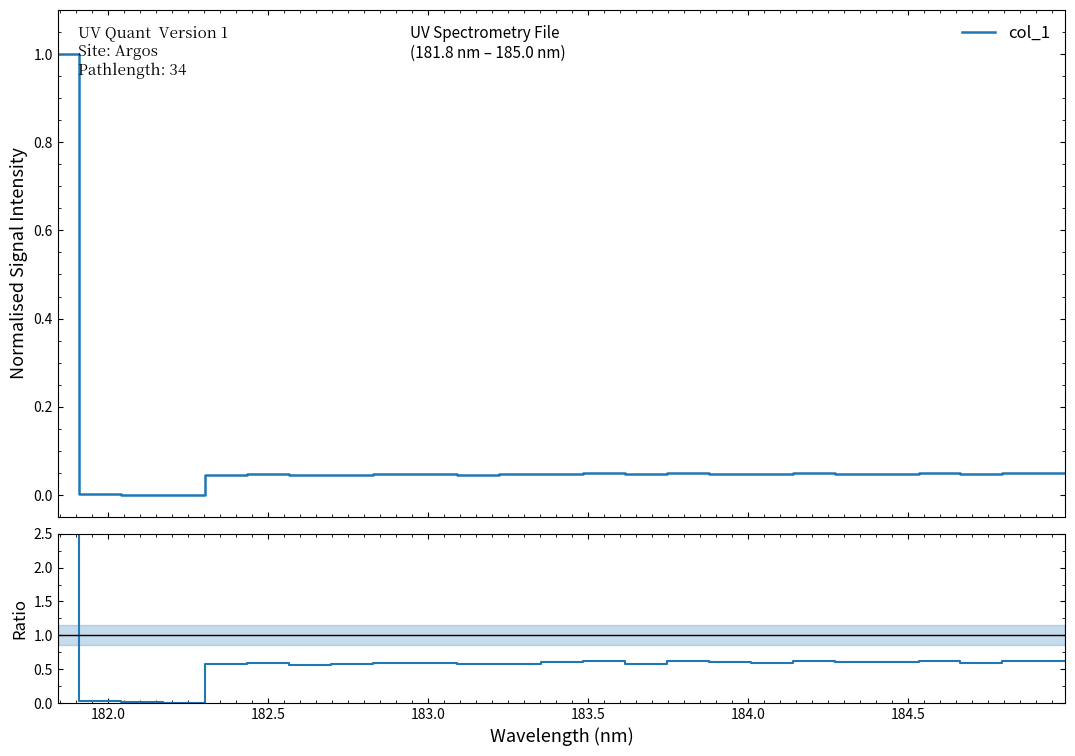

Reading left to right, what are all the values shown in this chart?

12.4	0.0	0.0	0.0	0.6	0.6	0.6	0.6	0.6	0.6	0.6	0.6	0.6	0.6	0.6	0.6	0.6	0.6	0.6	0.6	0.6	0.6	0.6	0.6	0.6